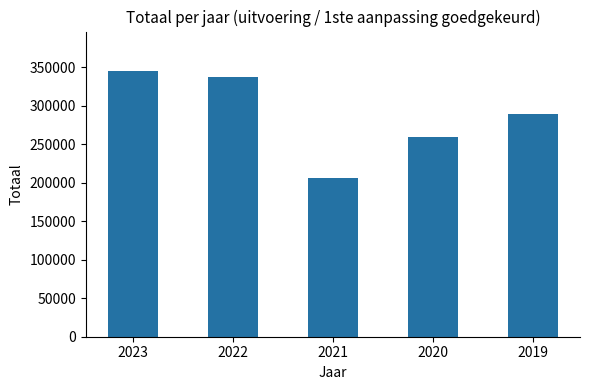

What is the value of the 5th bar from the left?

289378